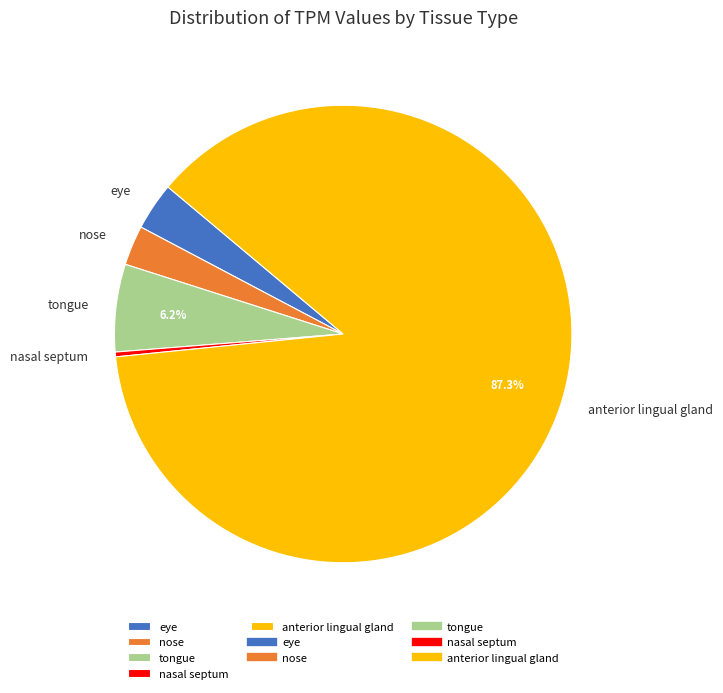

Count the number of slices in the pie.

5